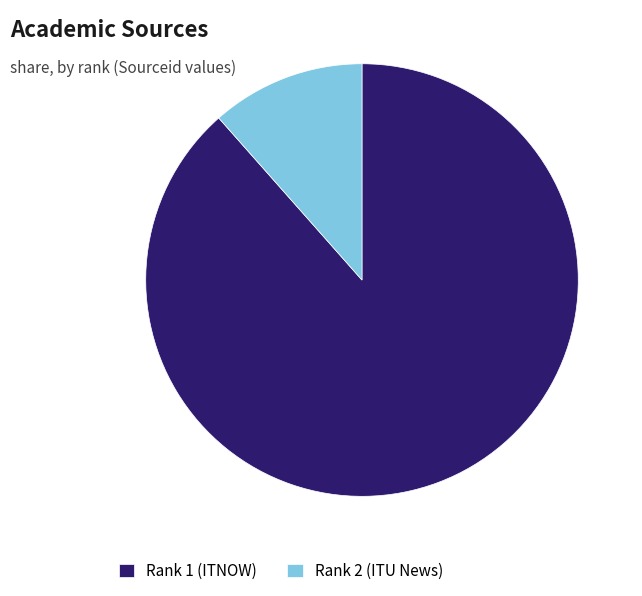

Between Rank 2 (ITU News) and Rank 1 (ITNOW), which is larger?

Rank 1 (ITNOW)